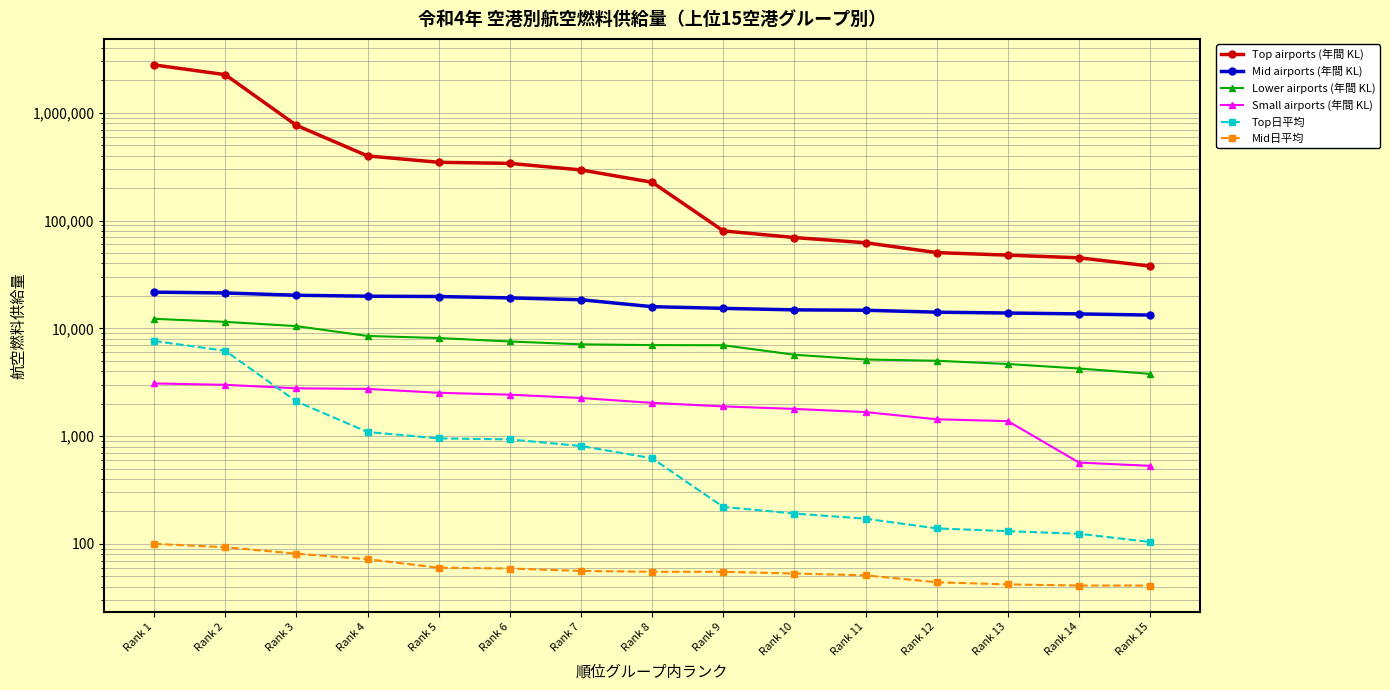

What are all the series names shown in the legend?

Top airports (年間 KL), Mid airports (年間 KL), Lower airports (年間 KL), Small airports (年間 KL), Top日平均, Mid日平均